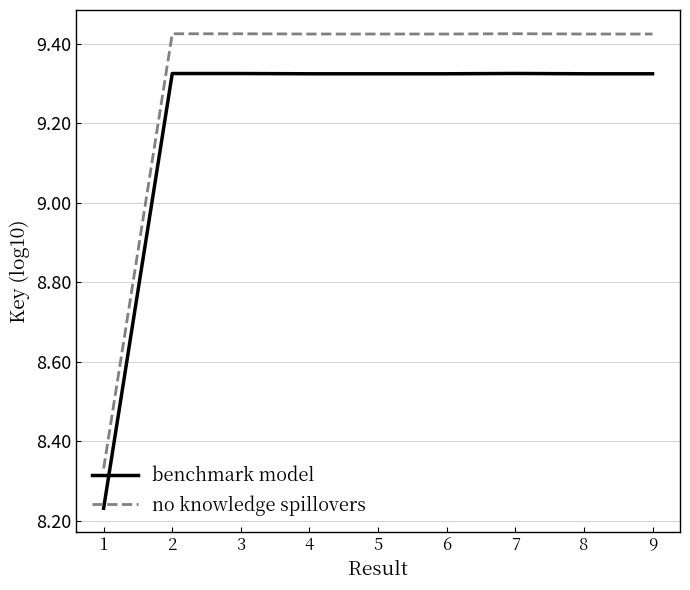

The benchmark model series shows 12.9 at 8. True or false?

False